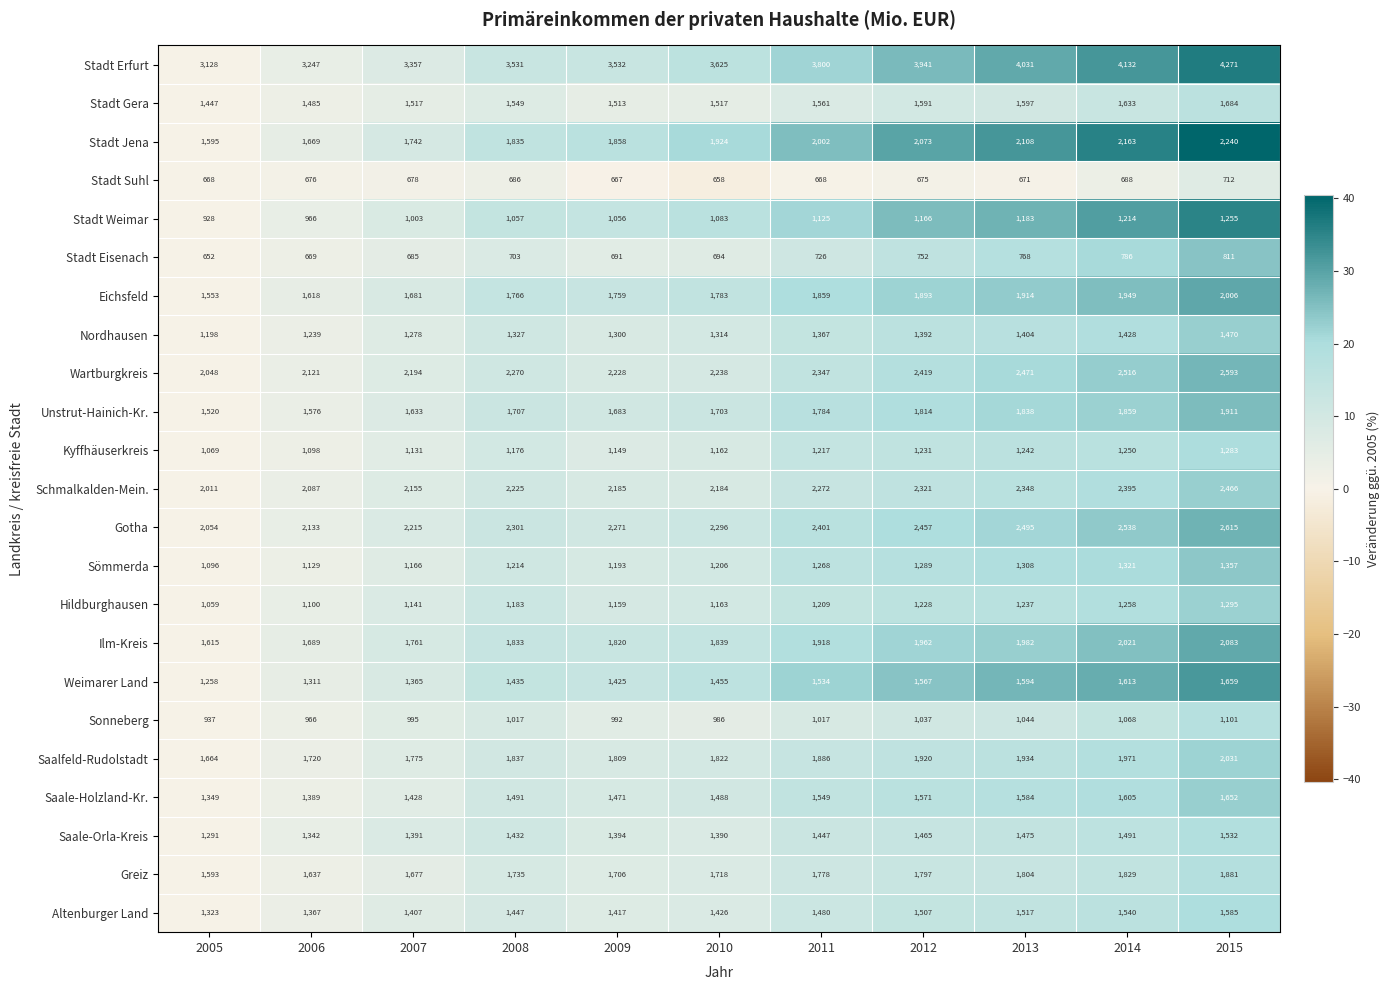

Which series changed the most between 2009 and 2013?

Stadt Erfurt